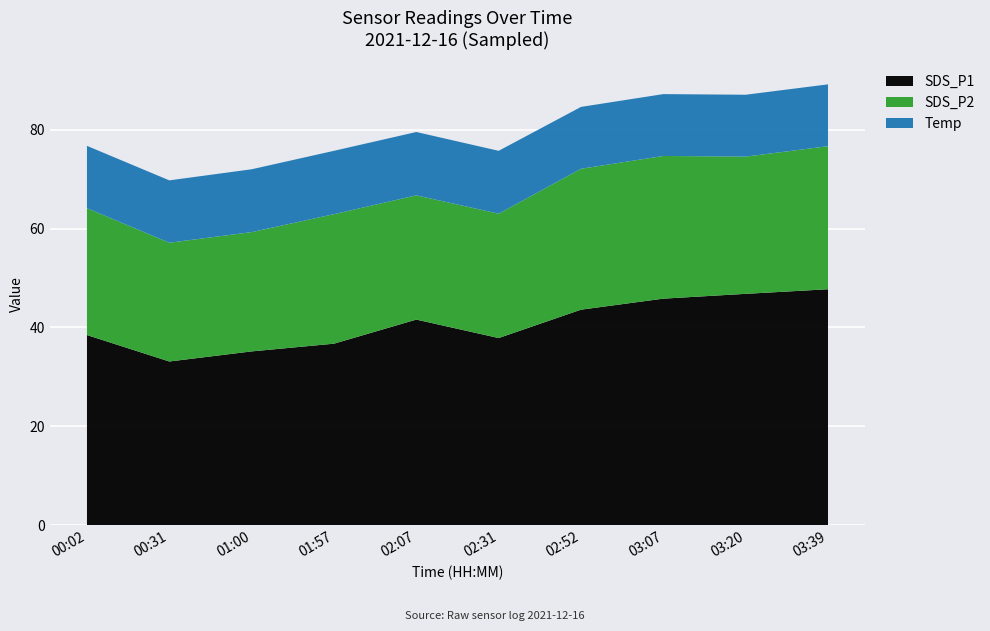

Reading left to right, transcribe all the data shown in this chart.

SDS_P1: 00:02=38.5	00:31=33.1	01:00=35.2	01:57=36.7	02:07=41.6	02:31=37.9	02:52=43.6	03:07=45.8	03:20=46.8	03:39=47.7
SDS_P2: 00:02=25.6	00:31=24.0	01:00=24.1	01:57=26.2	02:07=25.1	02:31=25.1	02:52=28.5	03:07=28.8	03:20=27.7	03:39=28.9
Temp: 00:02=12.6	00:31=12.6	01:00=12.7	01:57=12.8	02:07=12.8	02:31=12.7	02:52=12.5	03:07=12.5	03:20=12.5	03:39=12.5